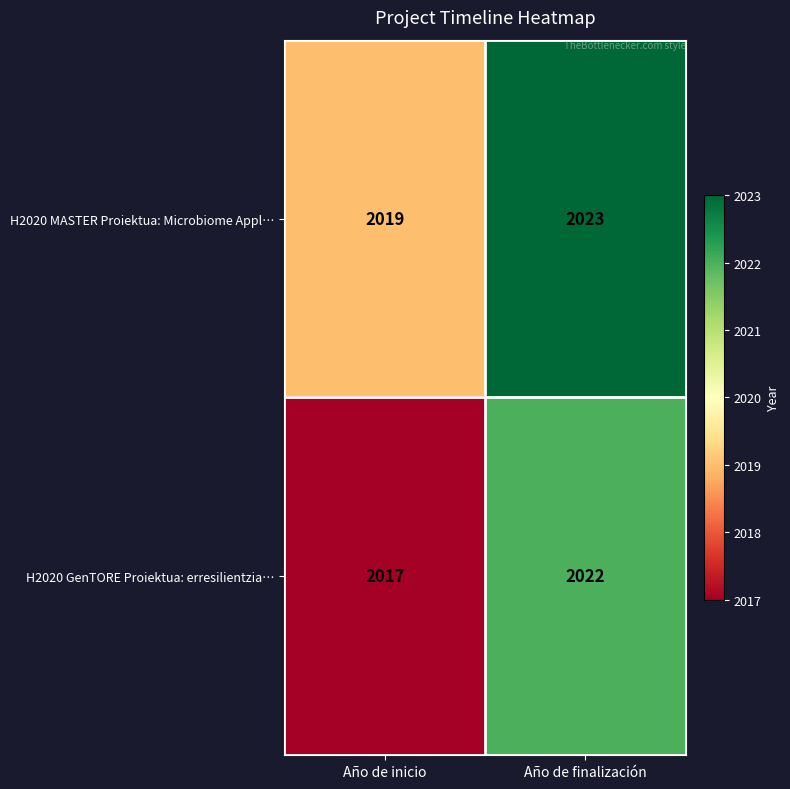

The H2020 GenTORE Proiektua: erresilientzia… series shows 1339 at Año de inicio. True or false?

False